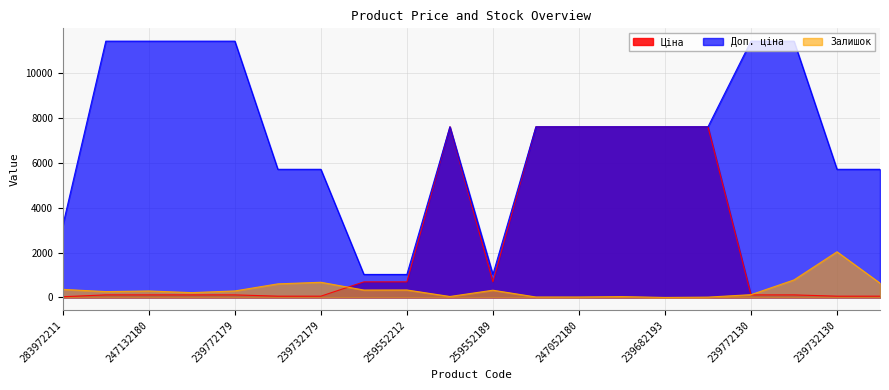

What is the sum of all Доп. ціна values?

143138.1